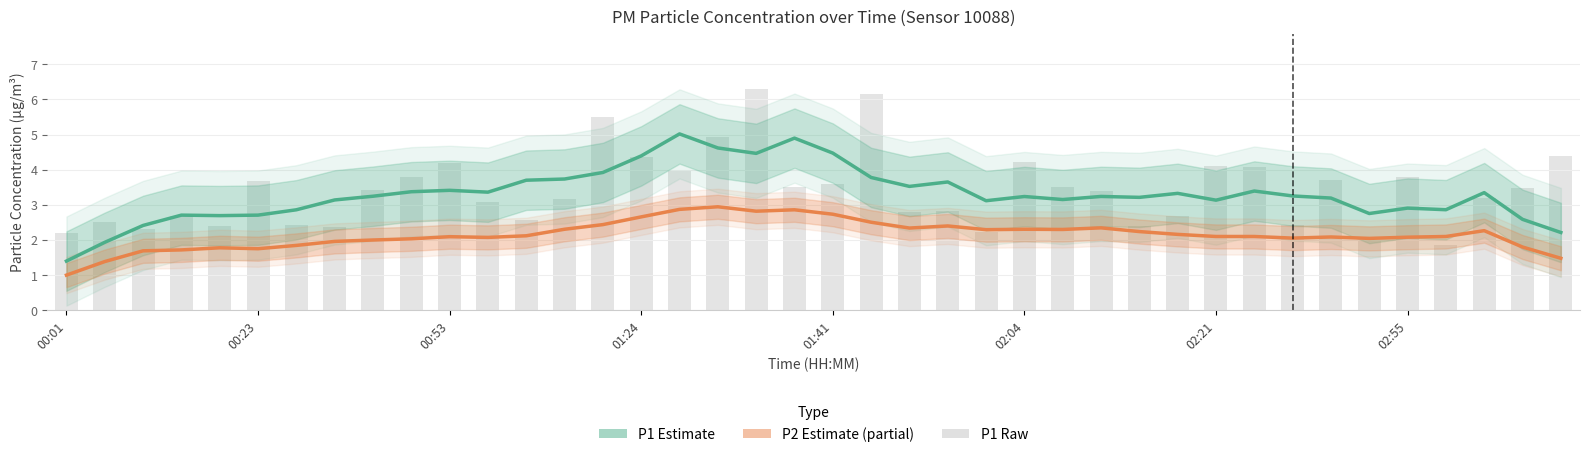

What is the value of the P1 raw bar at the 4th from the left?

2.7